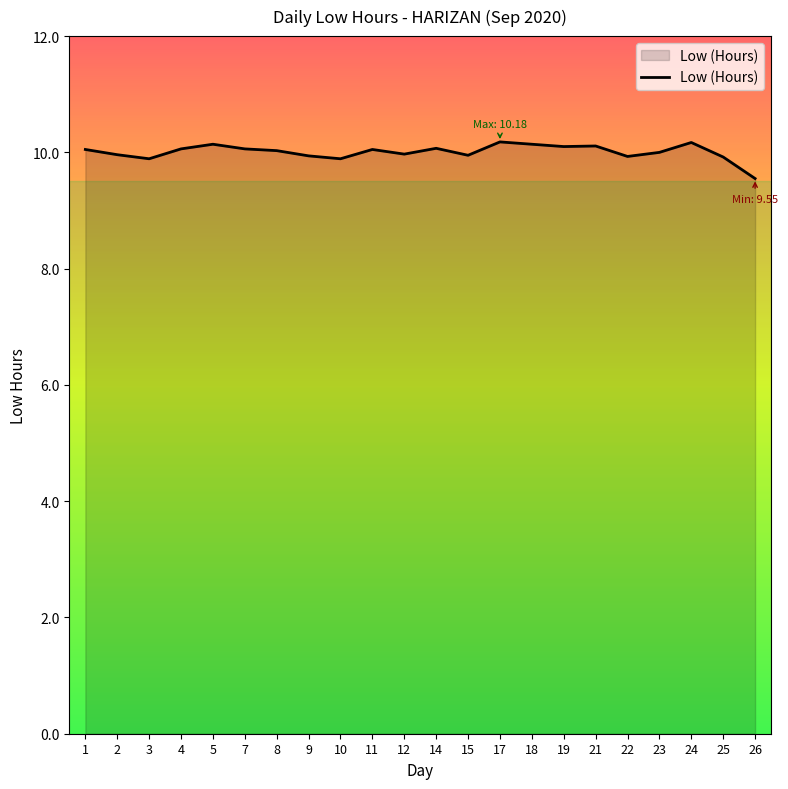

What is the ratio of the value at 1 to the value at 18?

1.0